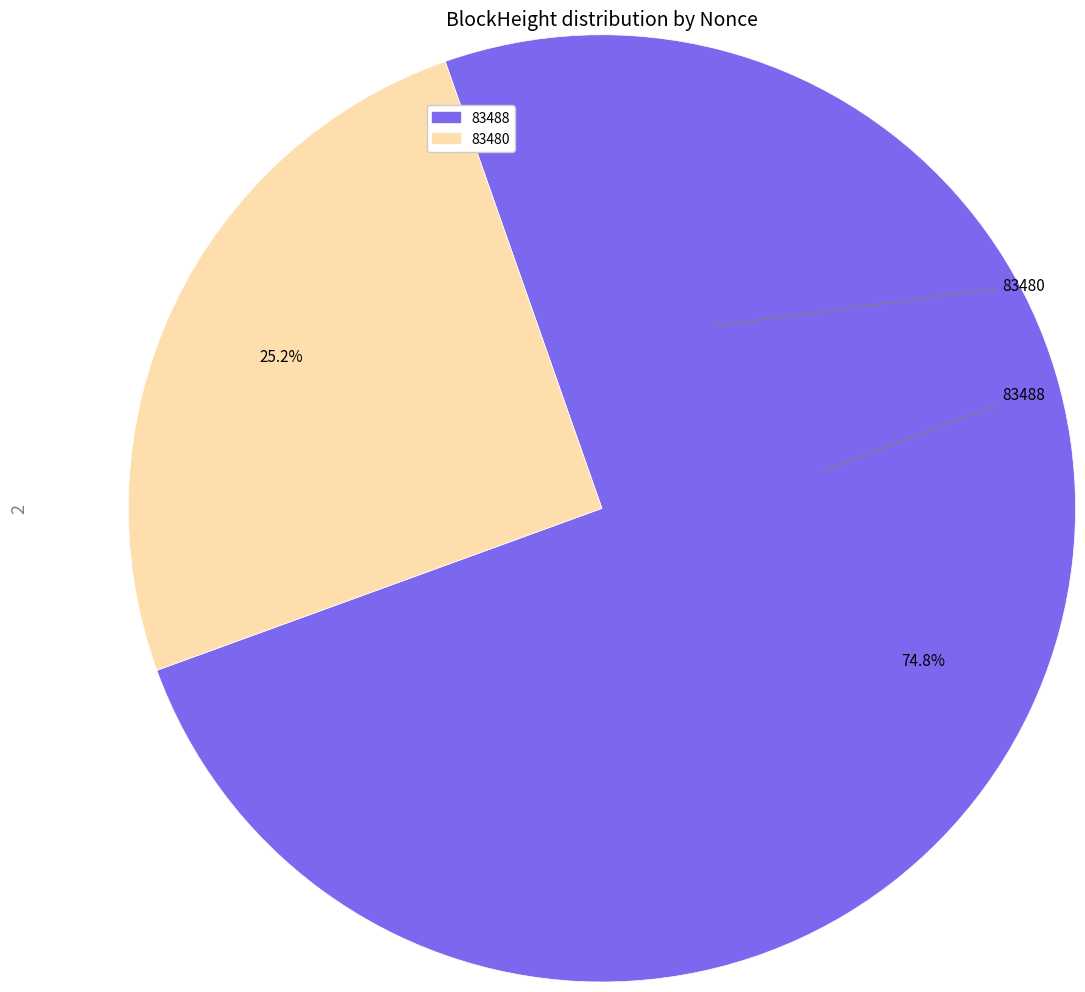

How many segments does this pie chart have?

2